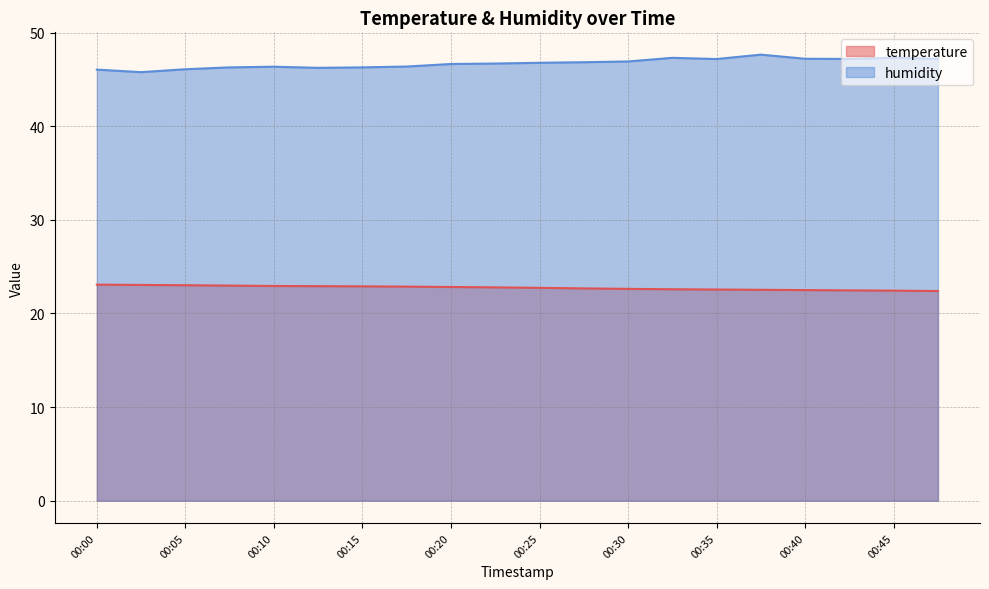

Which series has the largest total across all categories?

humidity